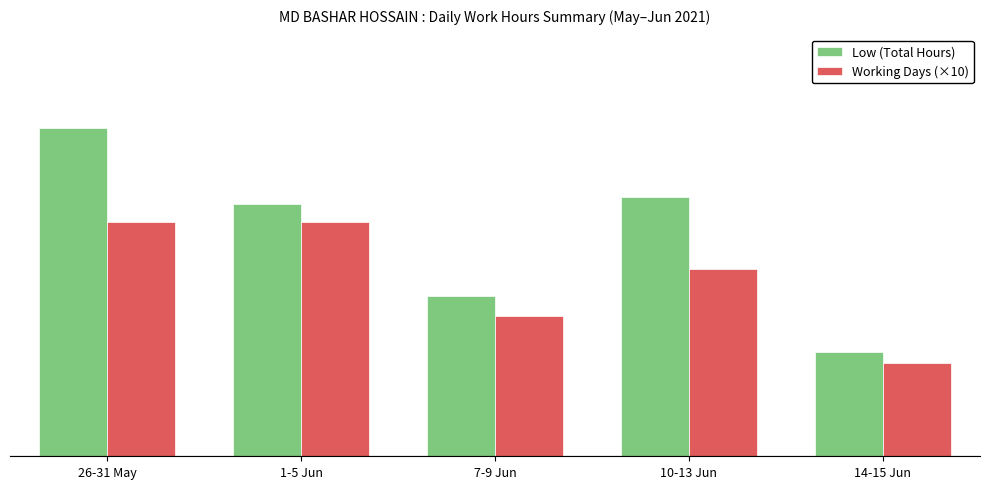

Which category has the highest value in the Working Days (×10) series?

26-31 May